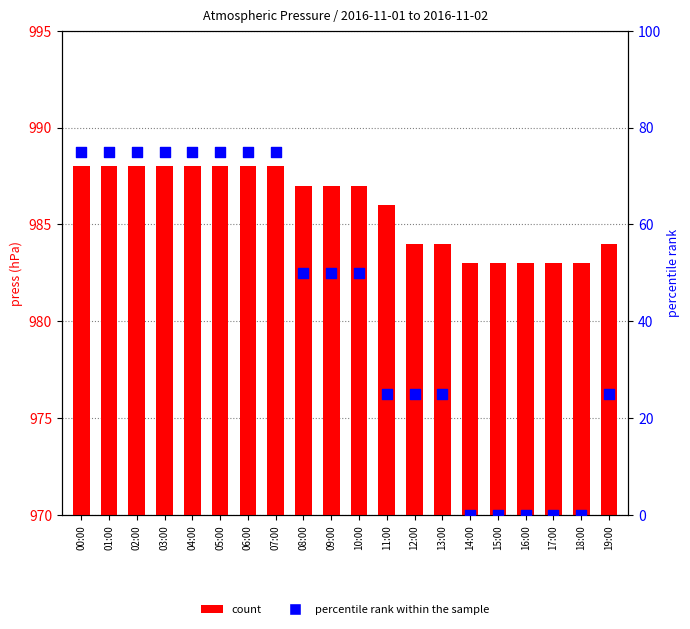

What is the total value across all series at 15:00?

983